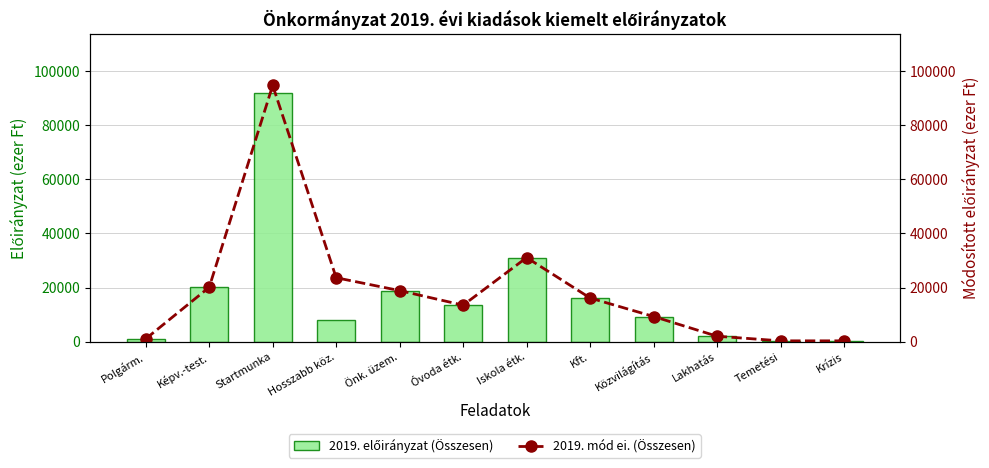

Which series changed the most between Önk. üzem. and Lakhatás?

2019. mód ei. (Összesen)